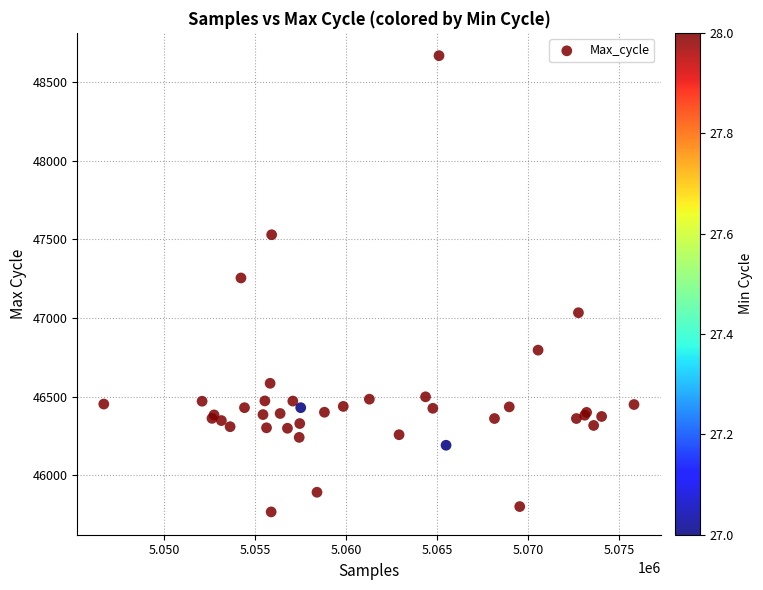

What Y value in the scatter plot is closest to 47217?

47254